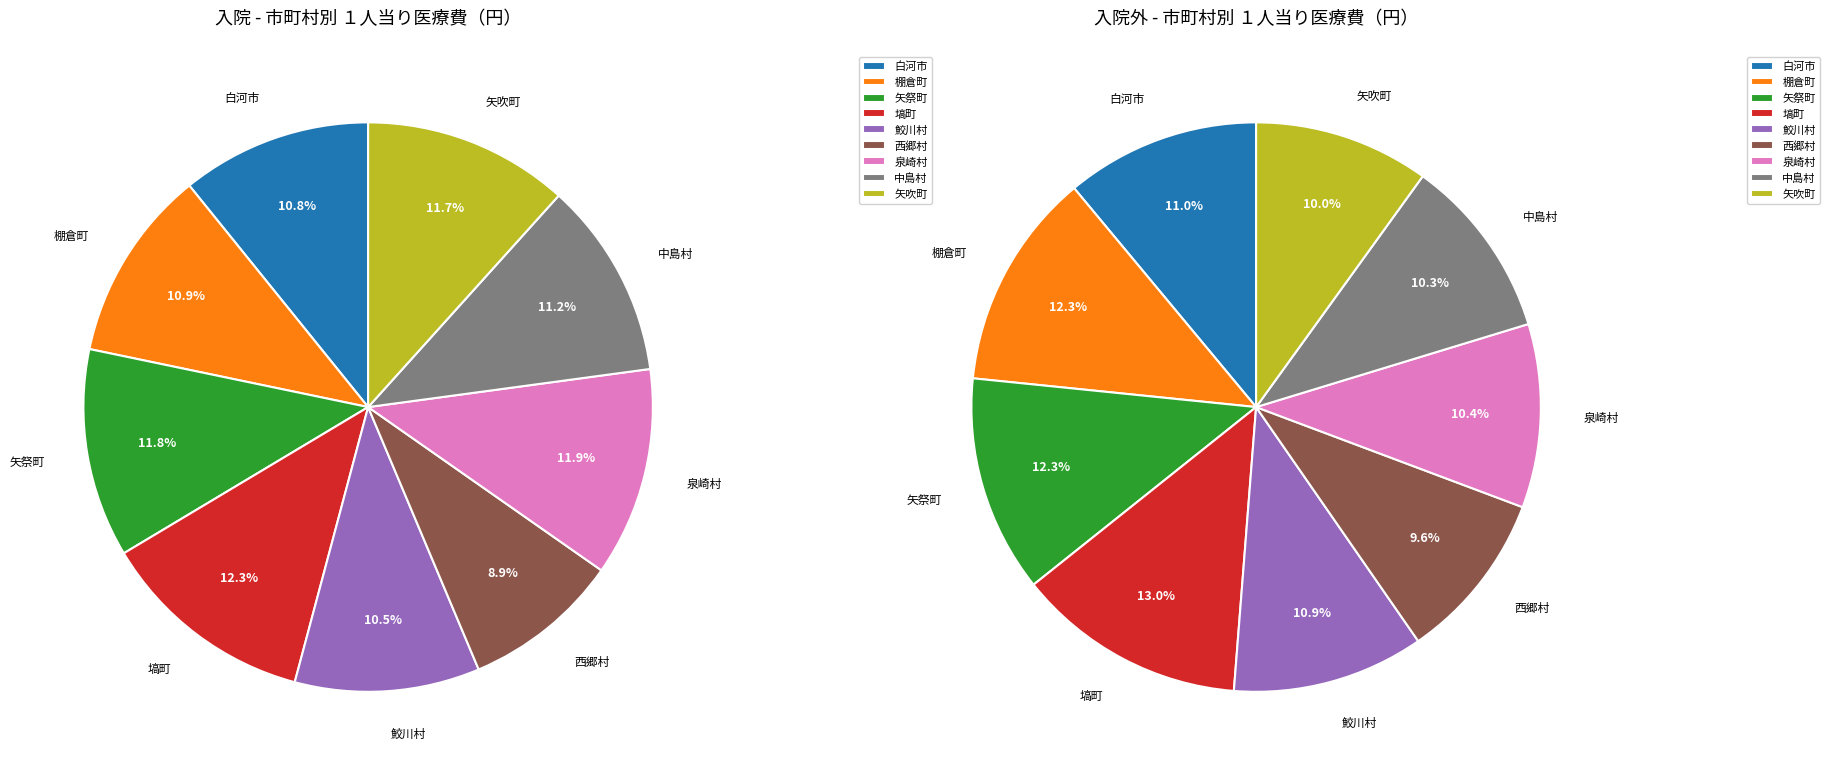

To the nearest percent, what is the difference between the largest and smallest slice percentages?

3%